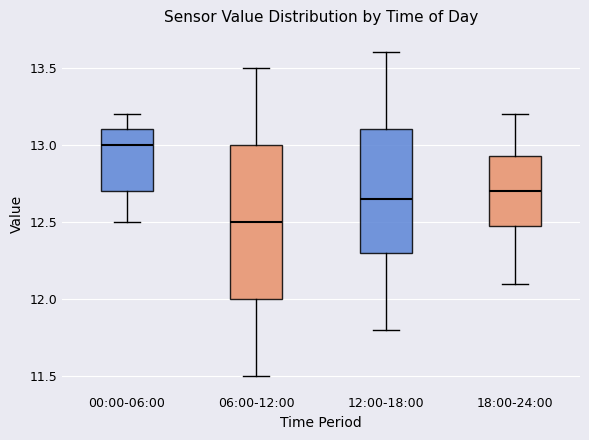

Comparing the boxes themselves (not the whiskers), which one is the tallest?

06:00-12:00